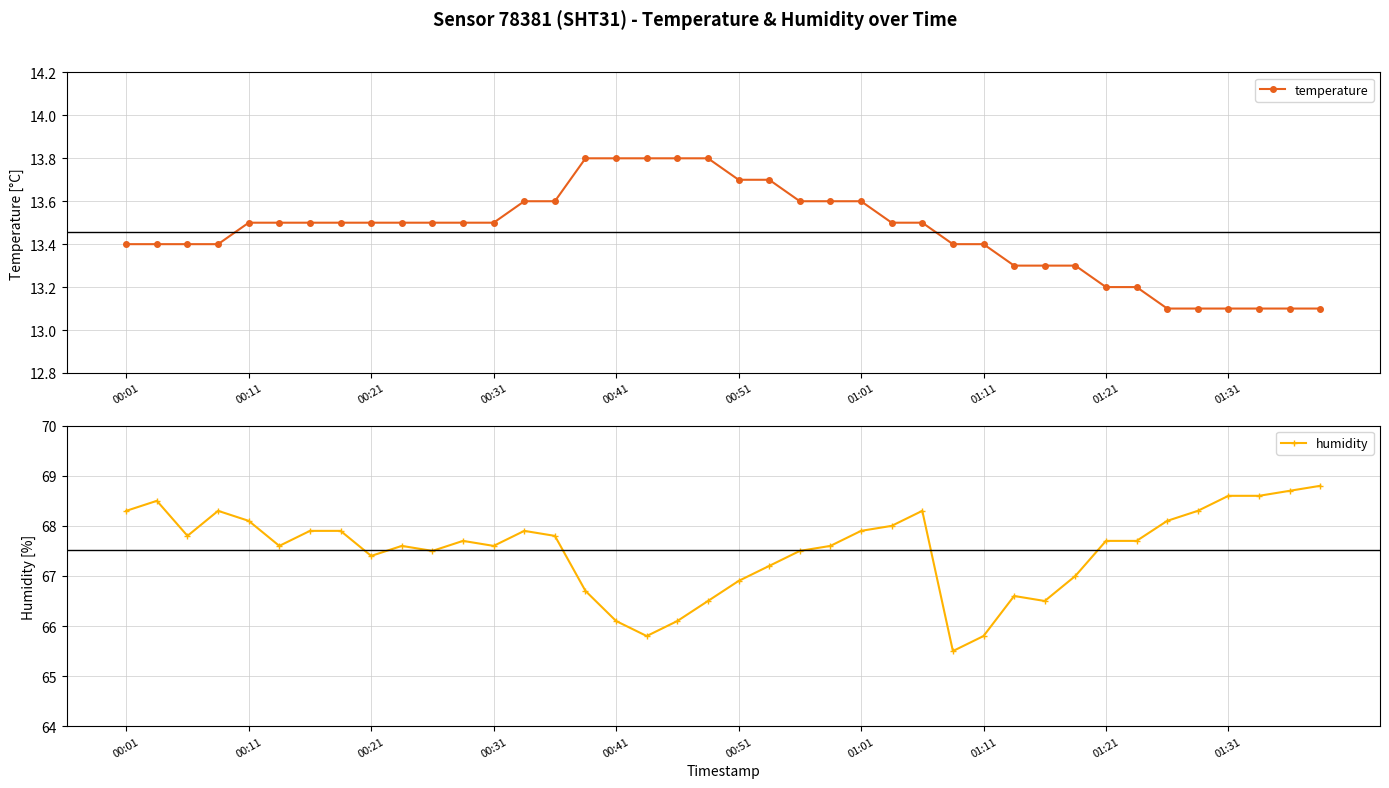

Which category has the highest value in the temperature series?

15